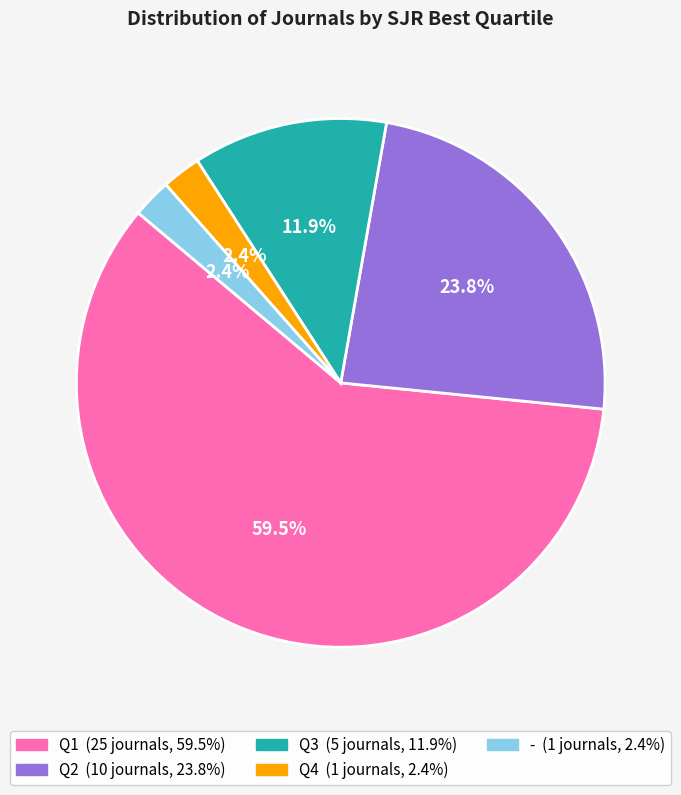

Does Q1 account for over 50% of the chart?

Yes